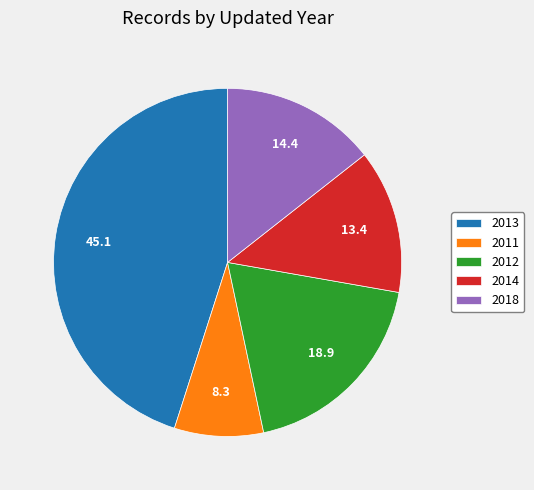

Does any single category account for the majority?

No